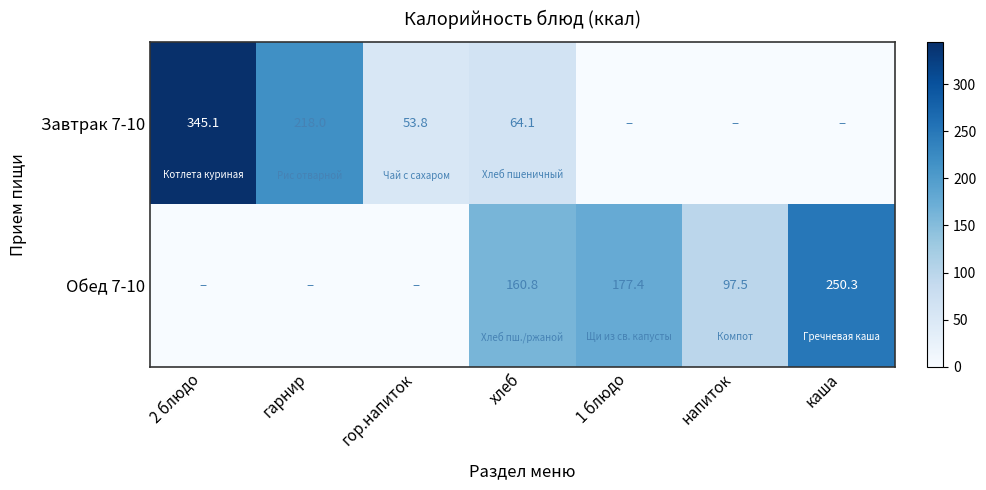

The Завтрак 7-10 series shows 17.4 at гор.напиток. True or false?

False